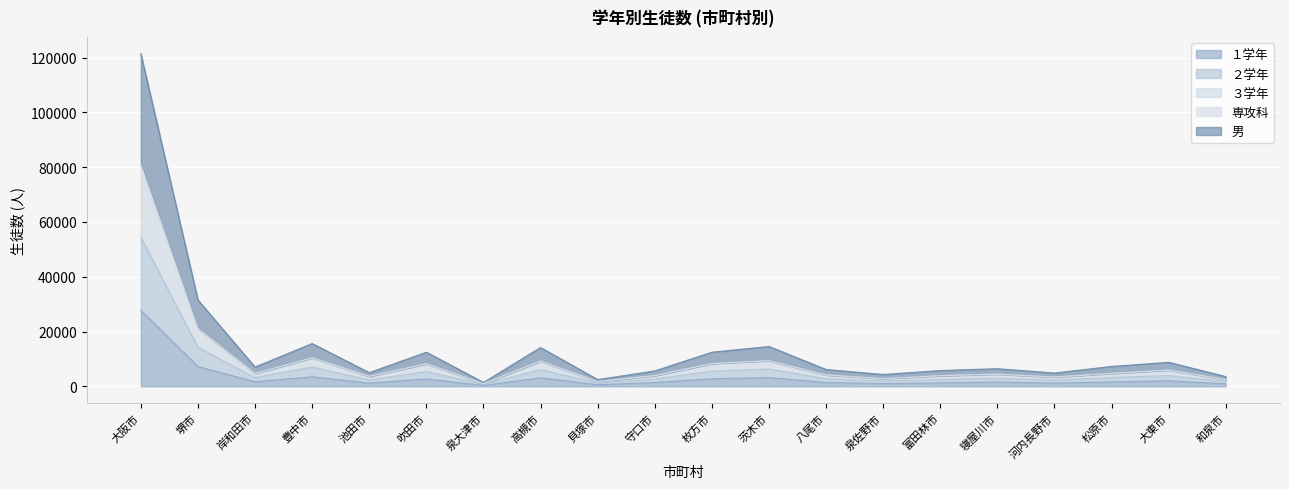

How many categories are shown in the chart?

20